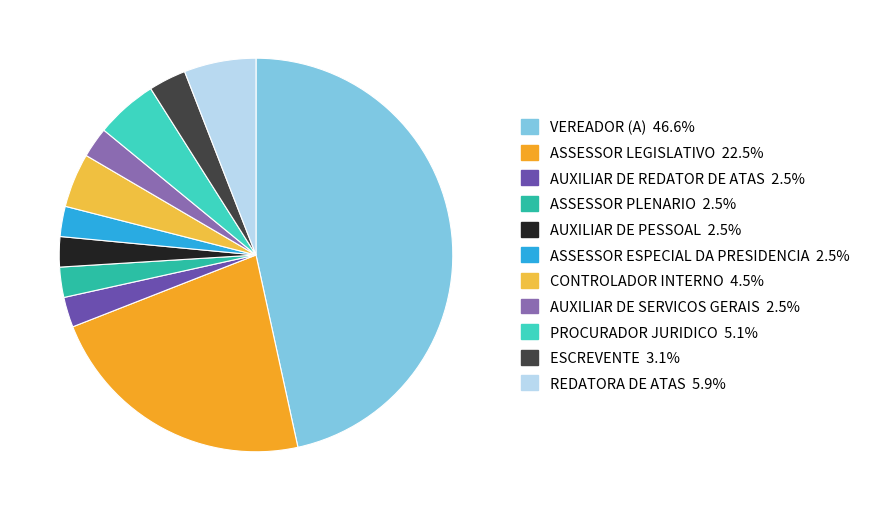

Which slice is the smallest?

AUXILIAR DE REDATOR DE ATAS